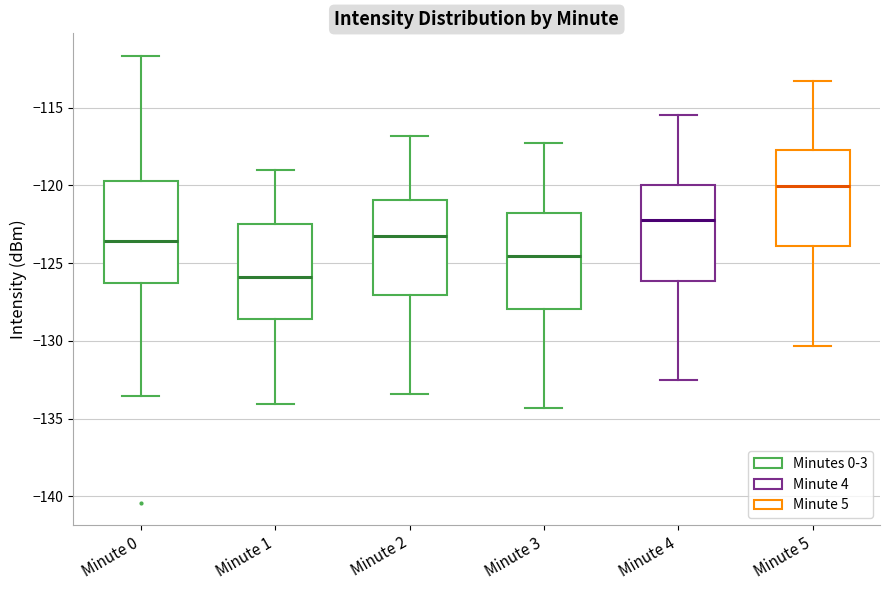

Reading left to right, read every box against the y-axis: the position of its median line, the range the box covers, and the ends of its whiskers. The values are not printed on the chart, so give them approximately, as read against the axis.

Minute 0: median -123.5, box -126.5 to -119.5, whiskers -133.5 to -111.5
Minute 1: median -126.0, box -128.5 to -122.5, whiskers -134.0 to -119.0
Minute 2: median -123.0, box -127.0 to -121.0, whiskers -133.5 to -117.0
Minute 3: median -124.5, box -128.0 to -121.5, whiskers -134.5 to -117.5
Minute 4: median -122.0, box -126.0 to -120.0, whiskers -132.5 to -115.5
Minute 5: median -120.0, box -124.0 to -117.5, whiskers -130.5 to -113.5